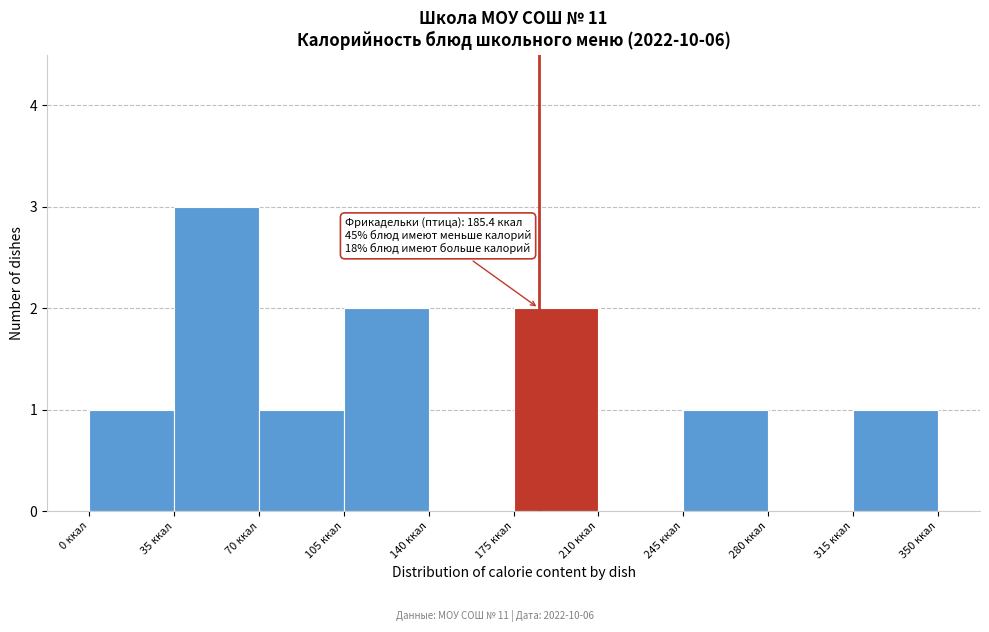

Over which range of the x-axis is the bar tallest?

35 to 70